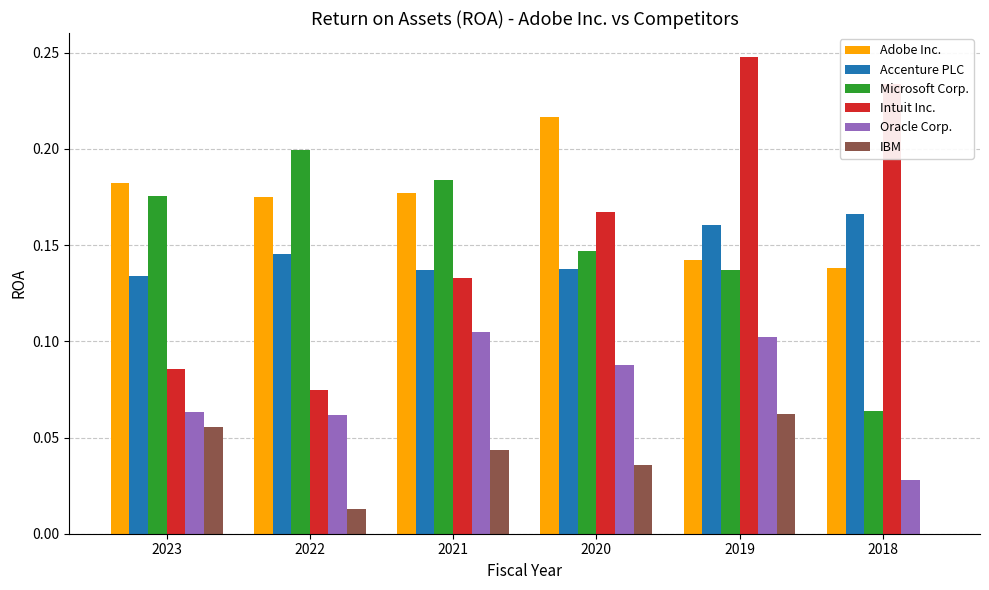

Does the chart contain stacked bars?

No